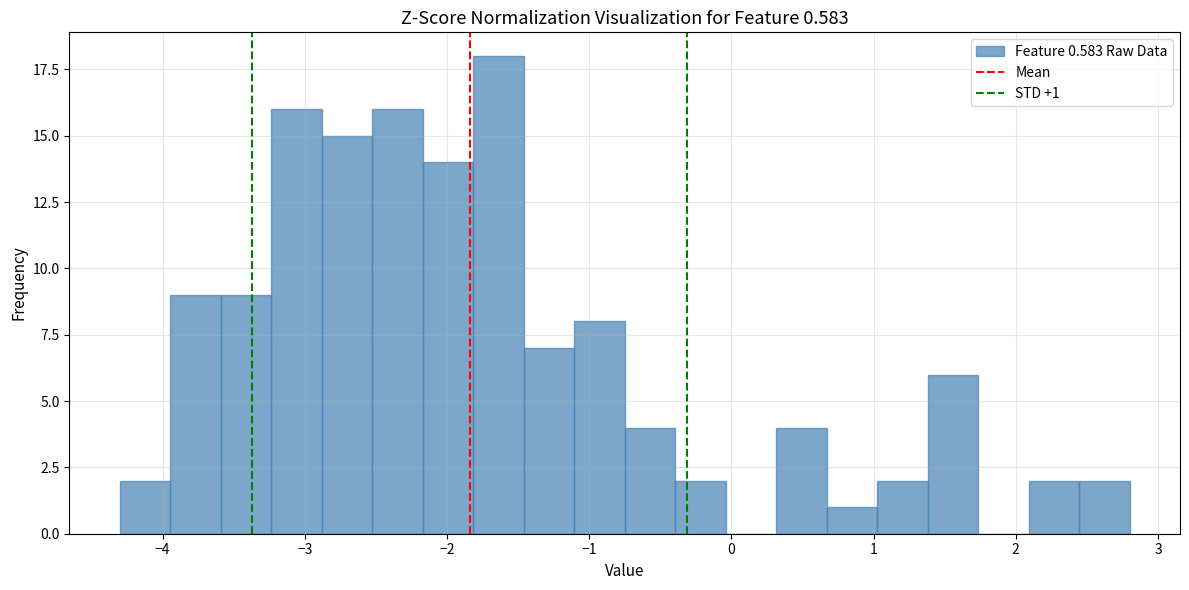

Around what value on the x-axis is the tallest bar? Give the approximate position of its centre, as read against the axis.

-1.6